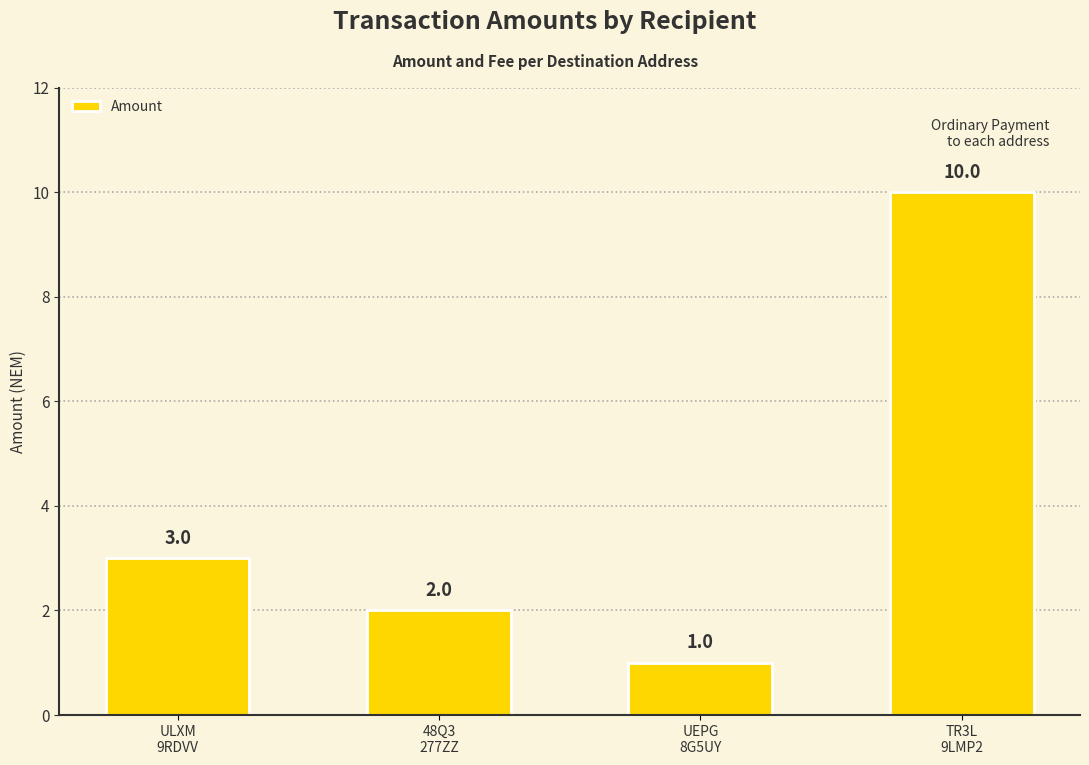

What is the label of the 1st bar from the left?

ULXM
9RDVV